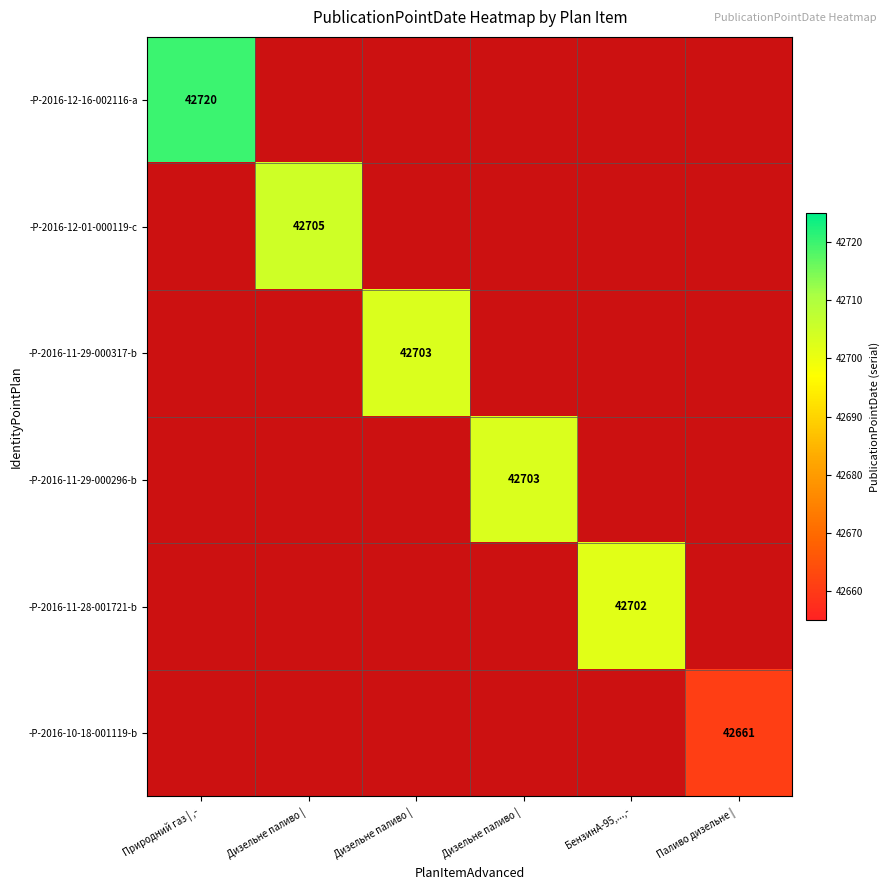

At which label does -P-2016-10-18-001119-b reach its minimum?

Природний газ | ,-